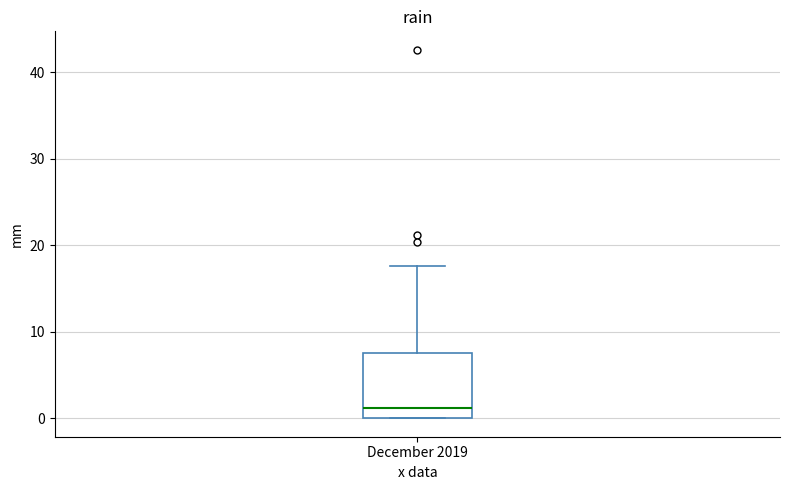

Transcribe this box plot: give where the median line is, the range the box spans, and where the two whiskers end, as read against the y-axis. The values are not printed on the chart, so give them approximately, as read against the axis.

median 1, box 0 to 8, whiskers 0 to 18